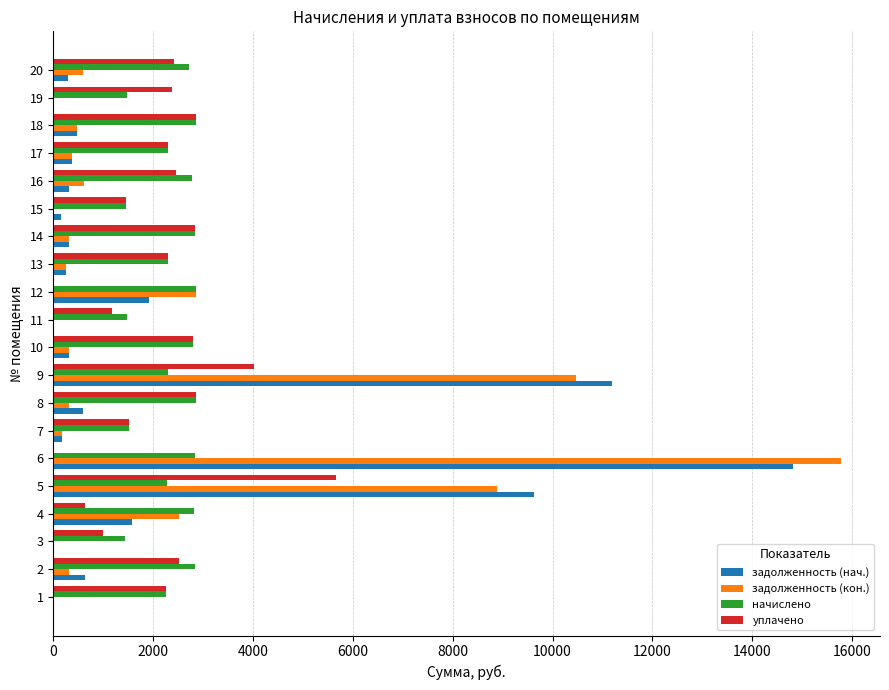

Which category has the highest value in the задолженность (нач.) series?

6